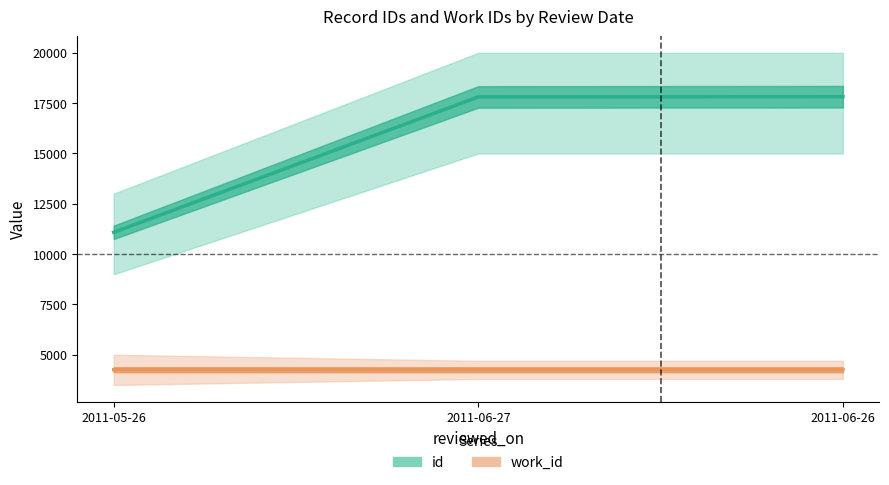

Which series has the largest range (max minus min)?

id